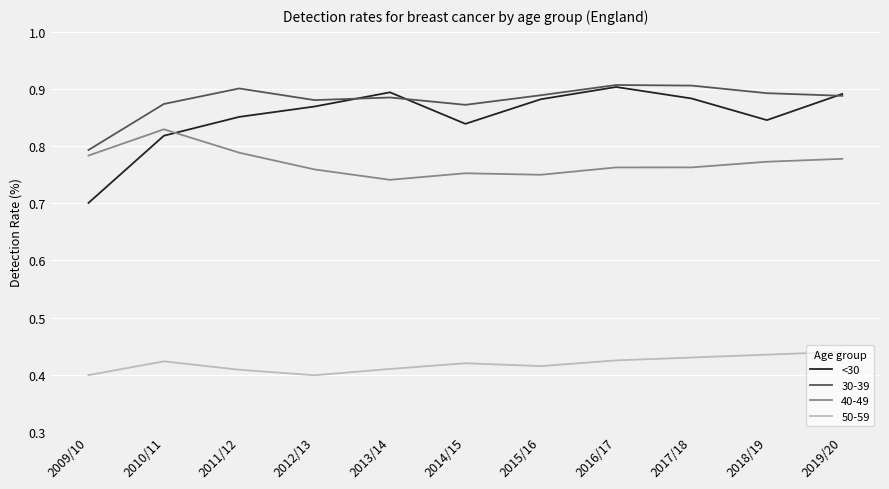

Where is <30 nearest to the value 0?

2009/10